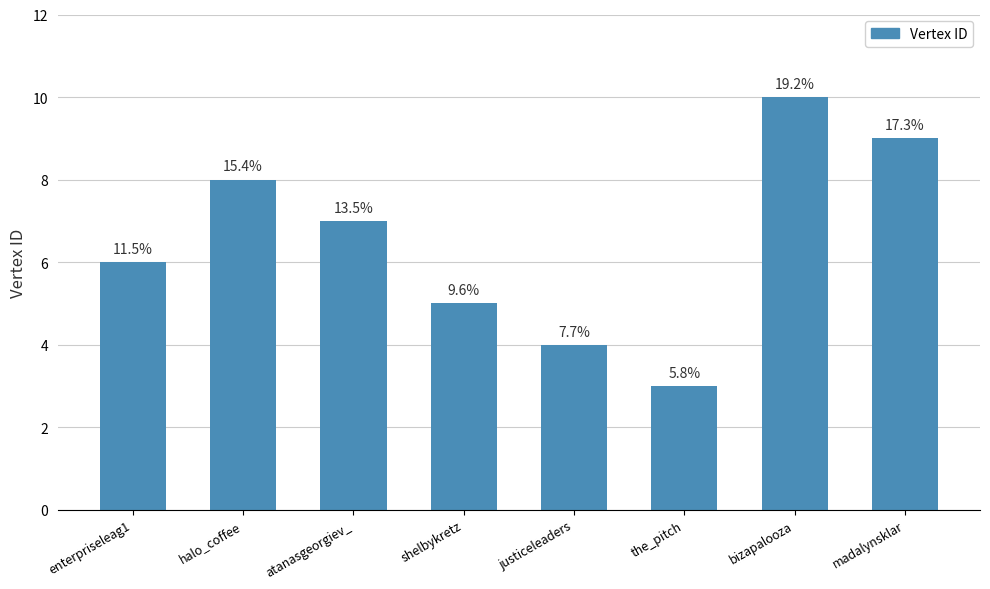

At which label is the value closest to 6?

enterpriseleag1